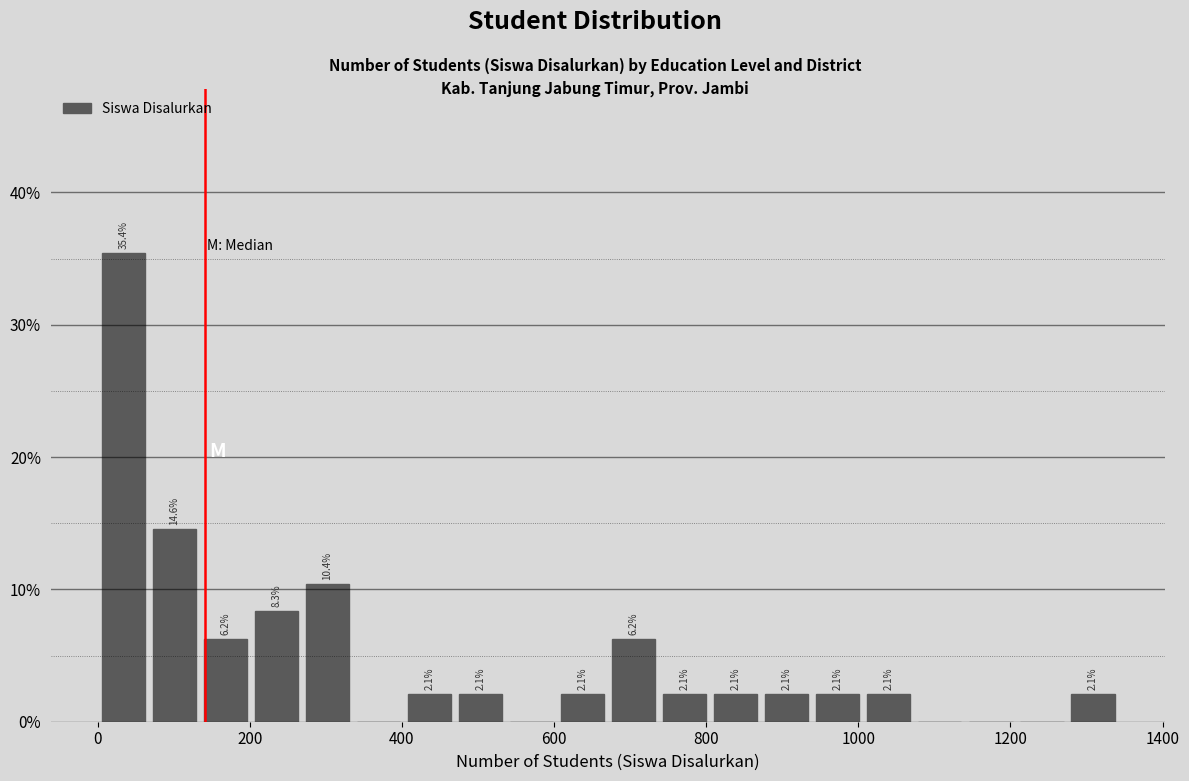

Around what value on the x-axis is the tallest bar? Give the approximate position of its centre, as read against the axis.

40